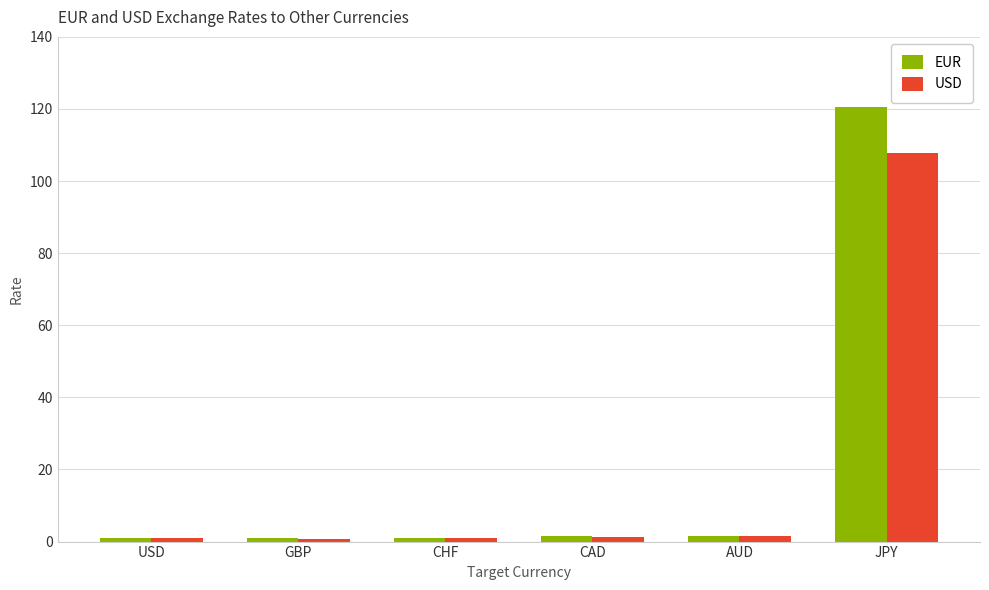

Which series has the widest spread of values?

EUR